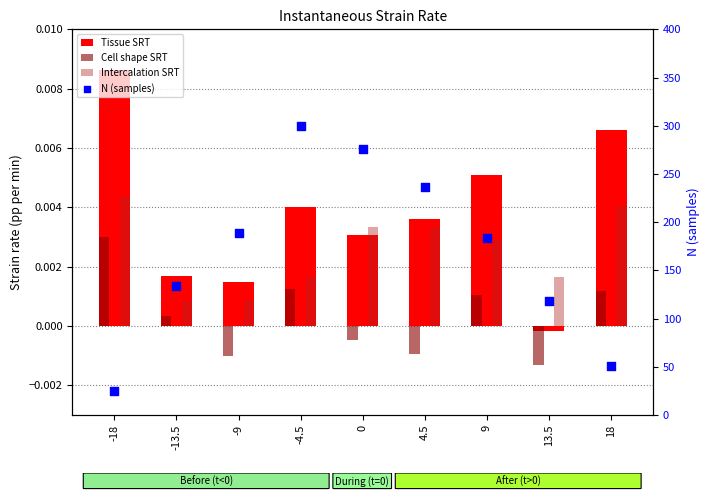

At which category is the sum across all series the highest?

-4.5